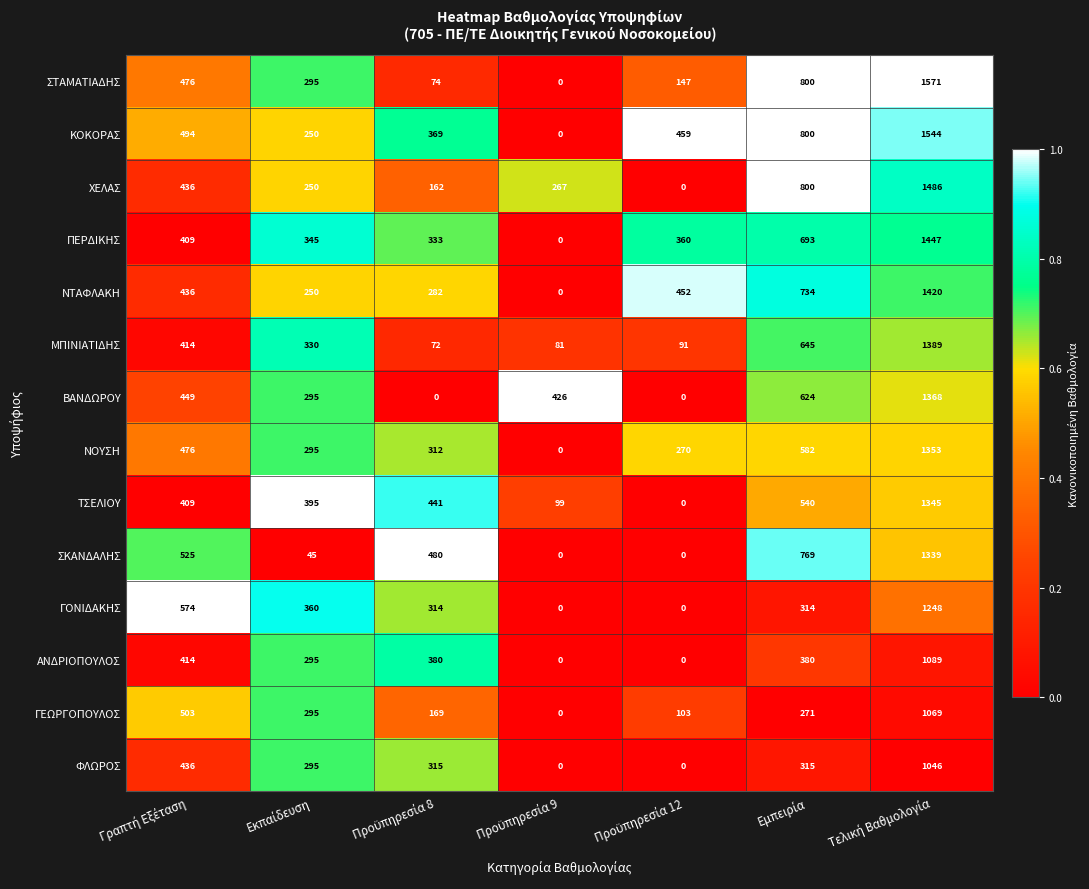

What is the average value of the ΧΕΛΑΣ series?

486